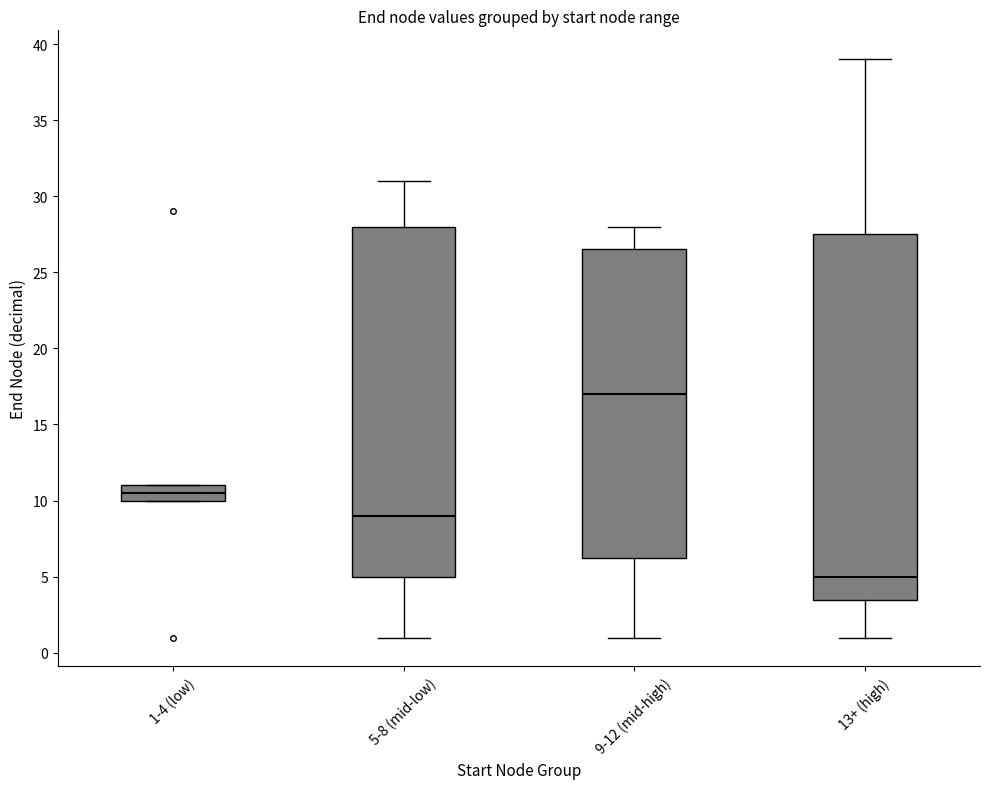

Where is the upper edge of the box for 5-8 (mid-low) on the y-axis? The values are not printed on the chart, so give them approximately, as read against the axis.

28.0